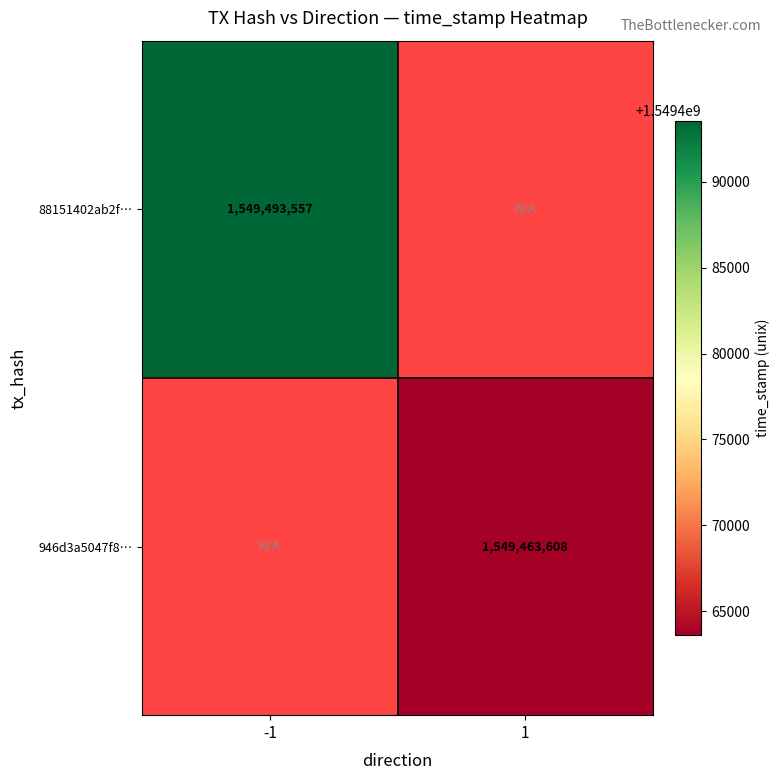

True or false: 88151402ab2f… has a value of 2663973567 at -1.

False